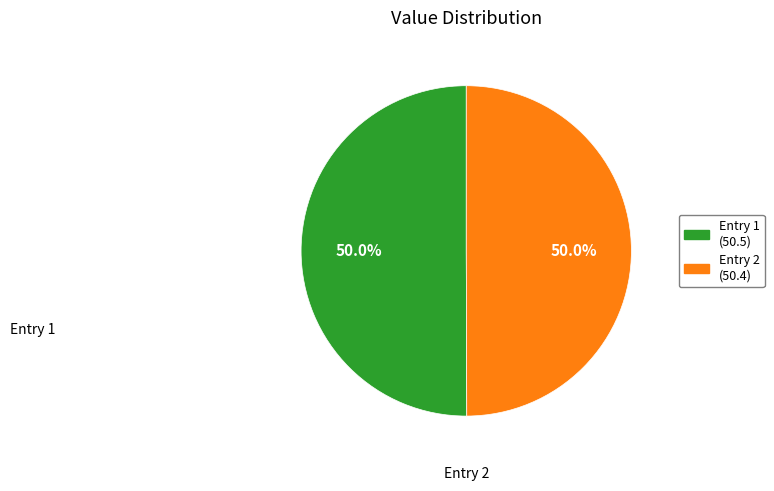

What percentage is NOT represented by Entry 1?

50.0%